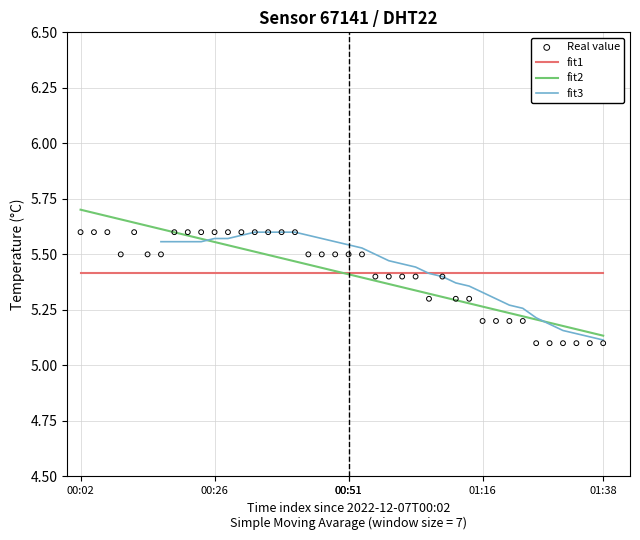

What is the ratio of the value at 01:06 to the value at 00:02?

0.9